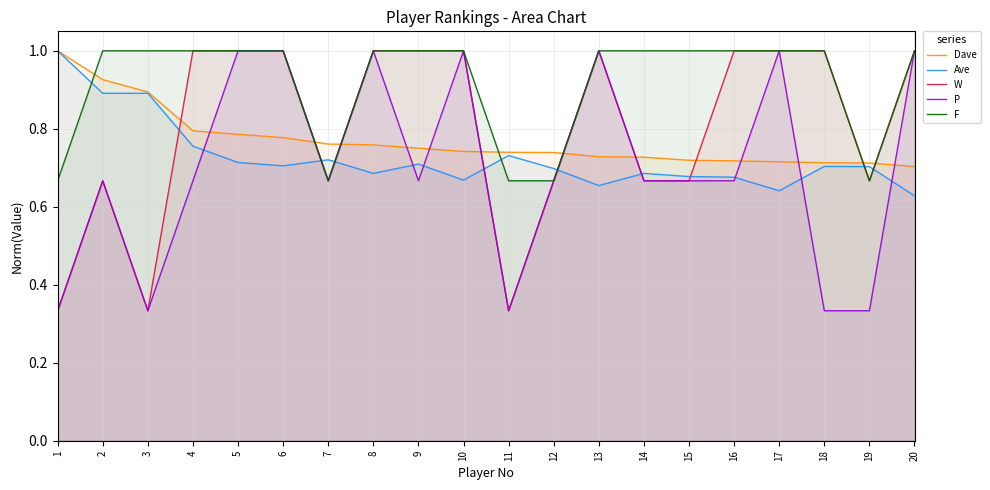

Between 7 and 13, which series saw the biggest shift?

W